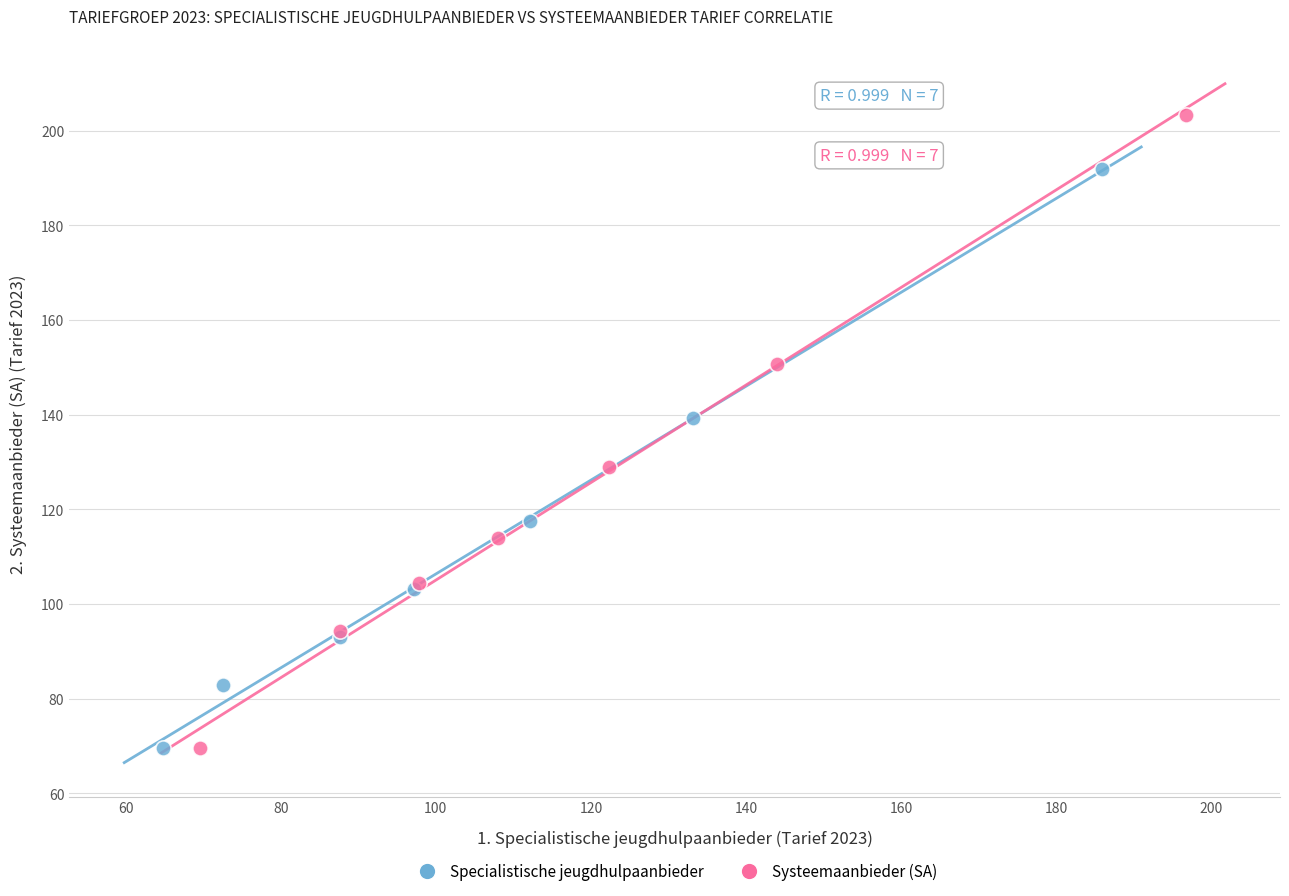

Which series has the largest Y range (max minus min)?

Systeemaanbieder (SA)